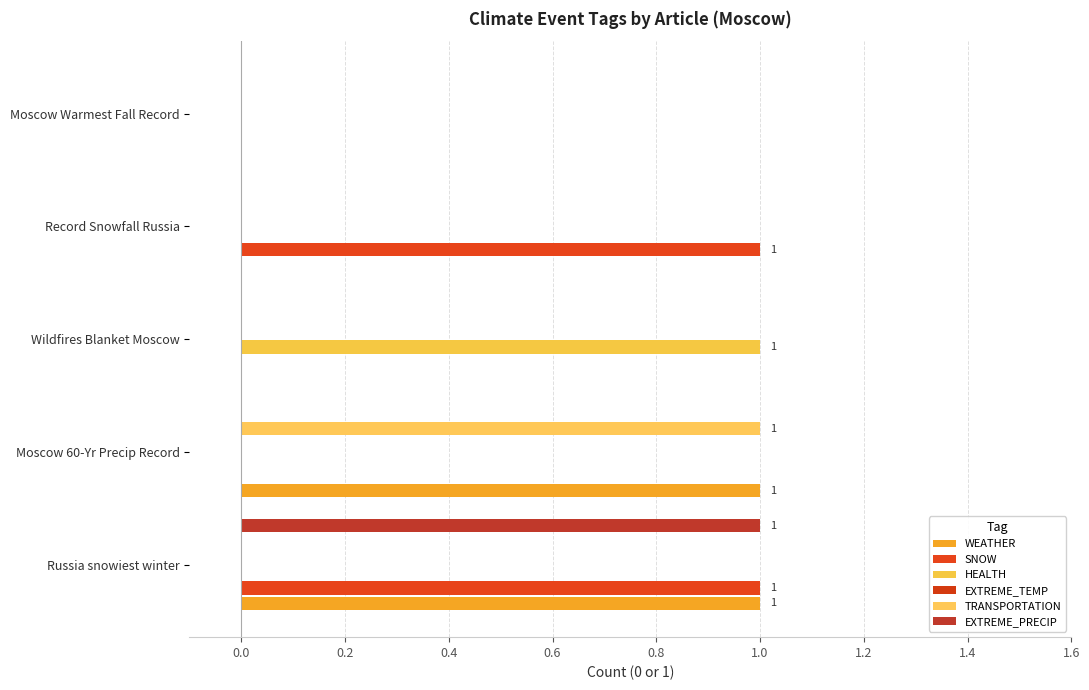

Are the bars horizontal?

Yes